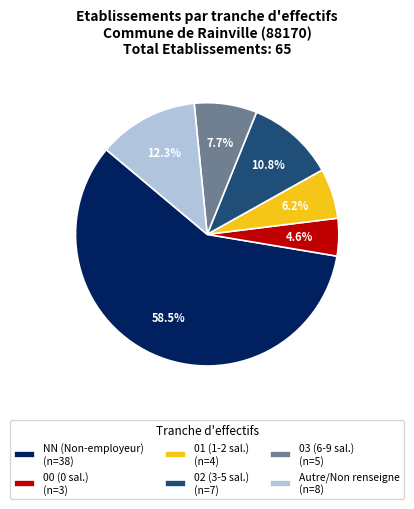

Rank the categories by value from lowest to highest.

00 (0 sal.) (n=3), 01 (1-2 sal.) (n=4), 03 (6-9 sal.) (n=5), 02 (3-5 sal.) (n=7), Autre/Non renseigne (n=8), NN (Non-employeur) (n=38)